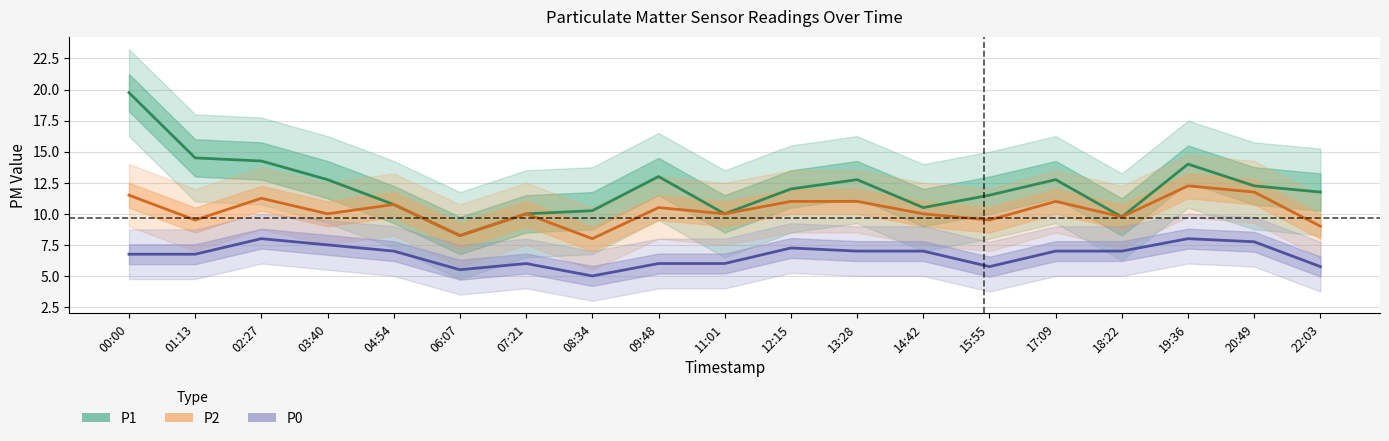

Does the chart display data point markers on the line(s)?

No